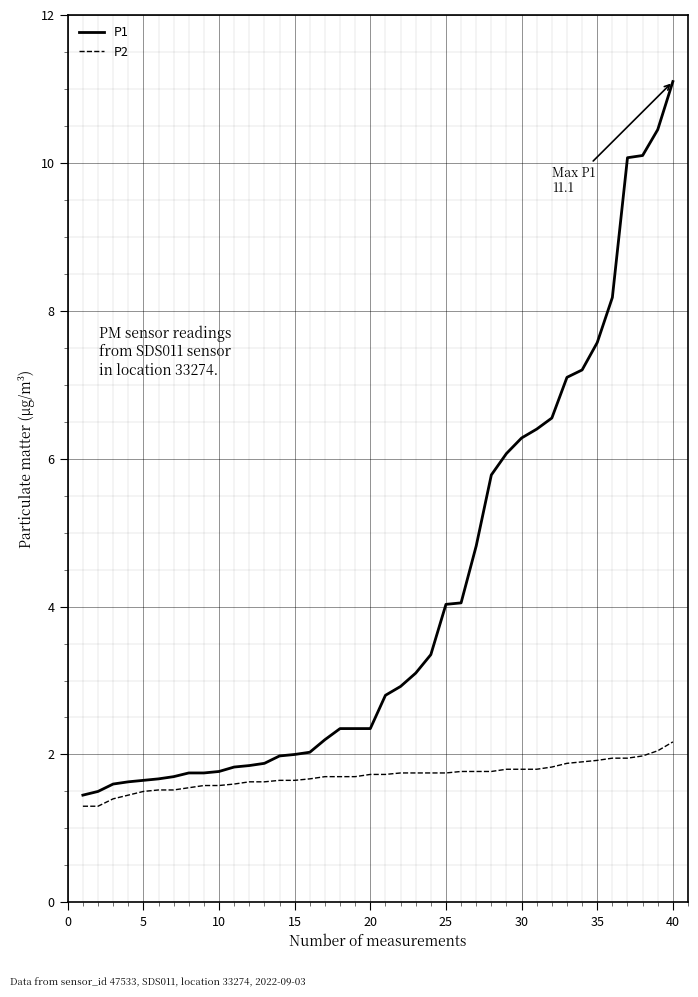

List the series in order of their overall mean, lowest first.

P2, P1